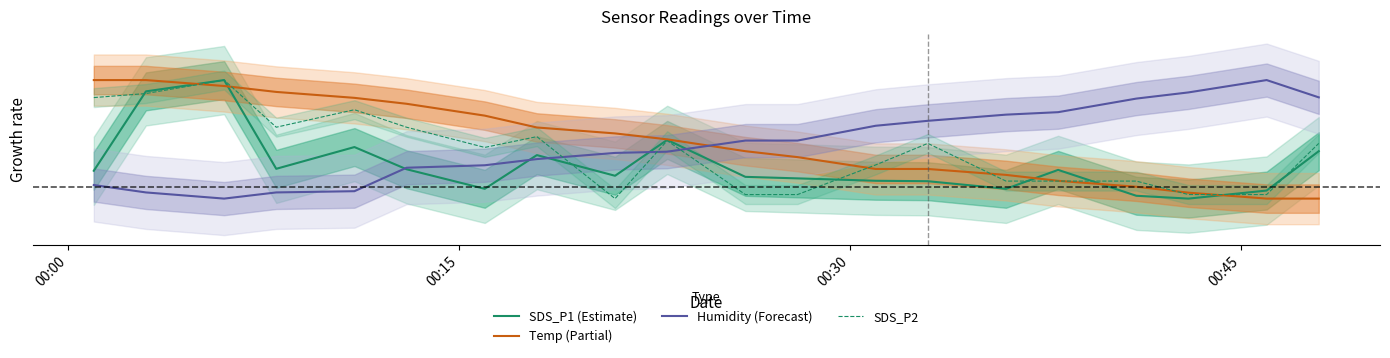

List the series in order of their peak value, highest first.

Humidity (Forecast), SDS_P1 (Estimate), Temp (Partial), SDS_P2